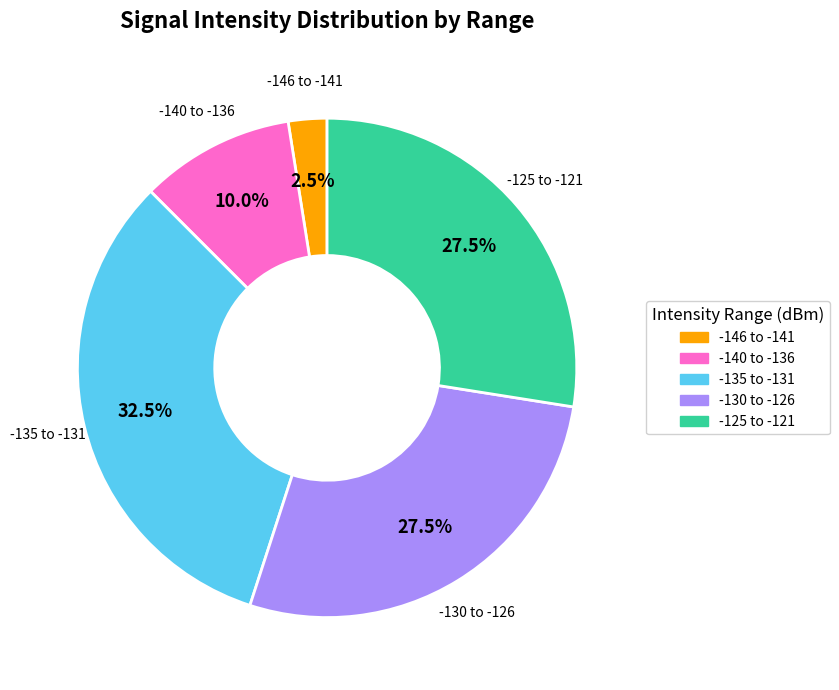

Which has a higher value, -130 to -126 or -135 to -131?

-135 to -131